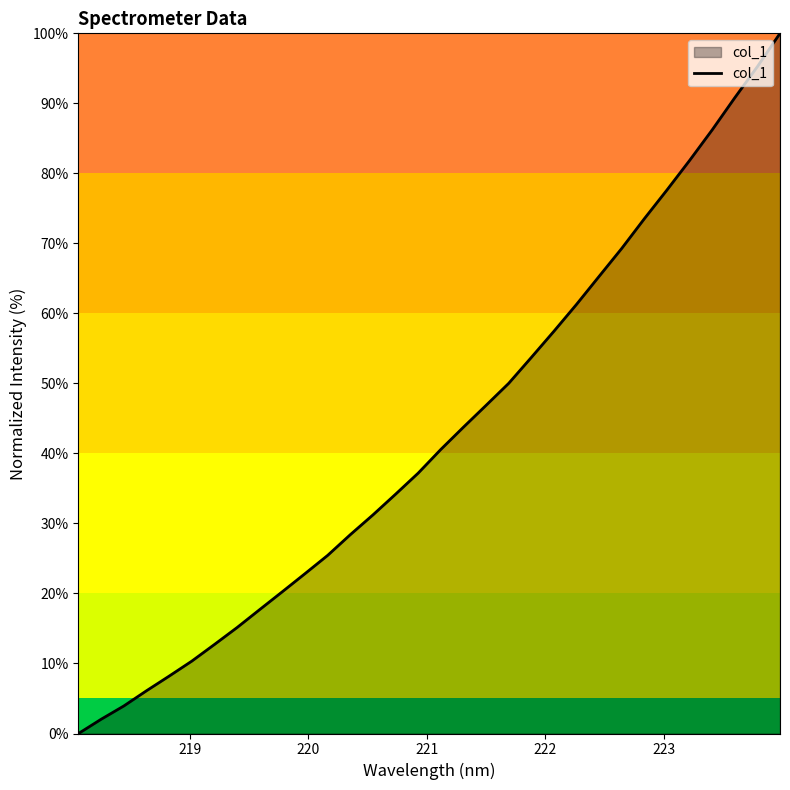

What is the difference between the maximum and minimum values?

100.0